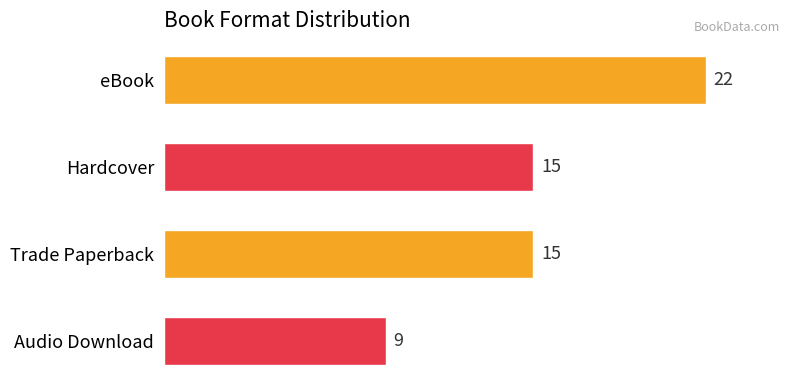

The chart shows a value of 37 at eBook. True or false?

False